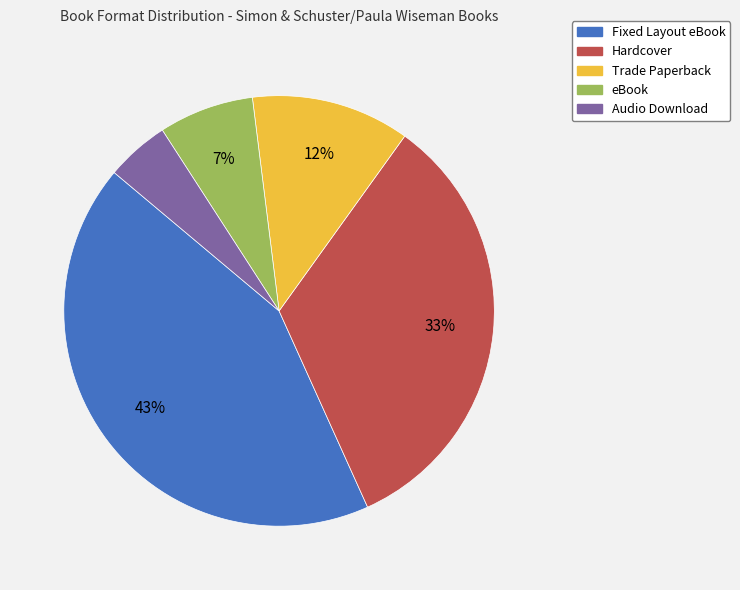

To the nearest percent, what is the combined percentage of Trade Paperback and Hardcover?

45%